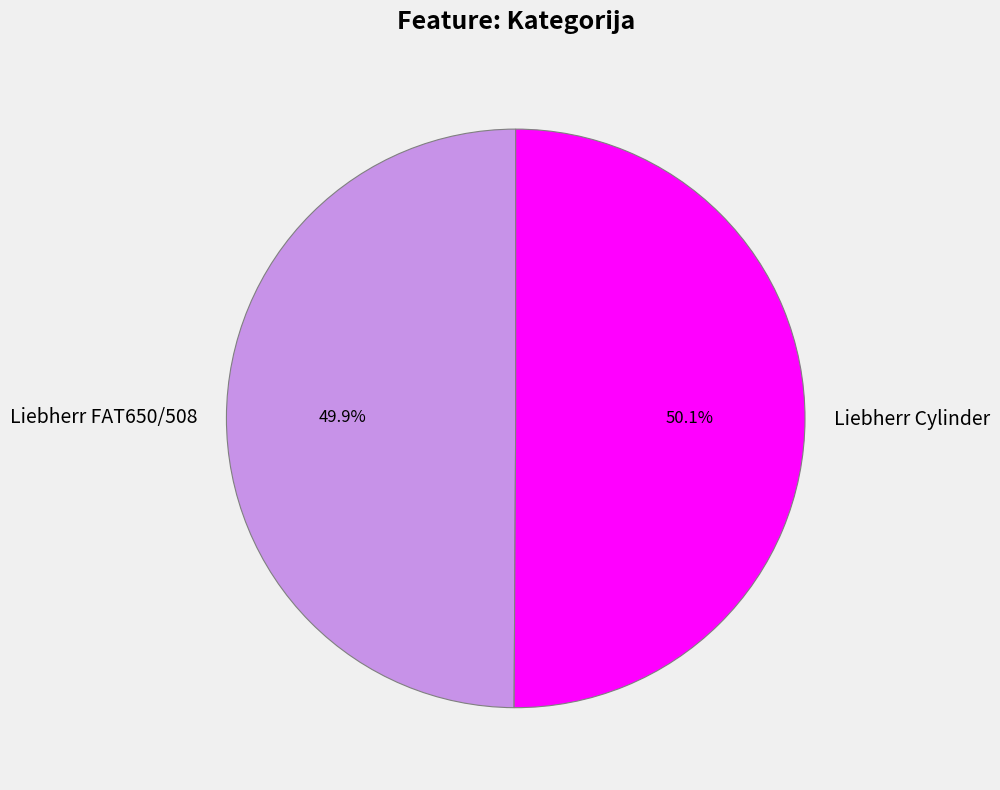

To the nearest percent, what portion does Liebherr FAT650/508 represent?

50%